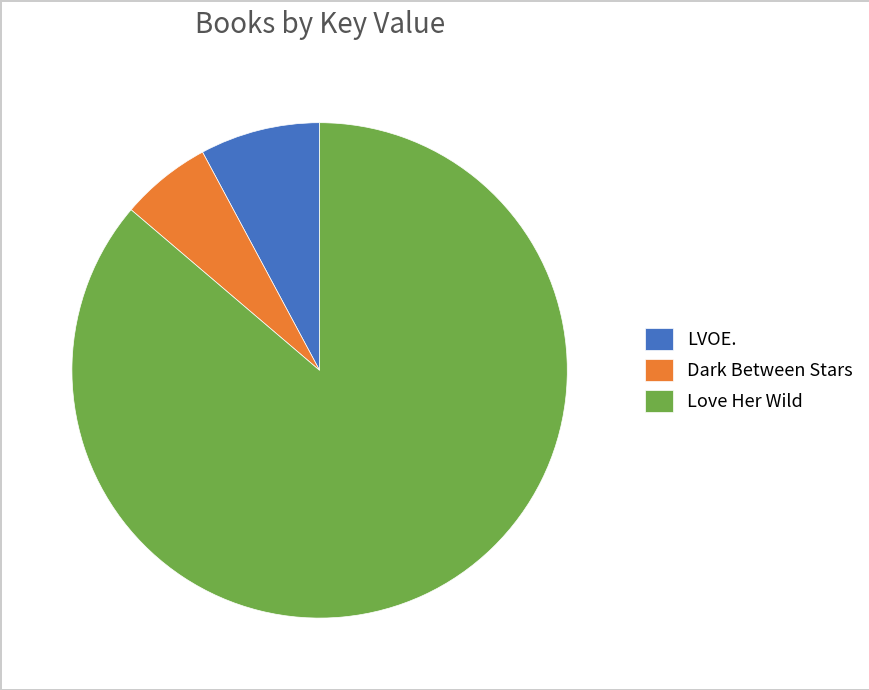

Which slice is the smallest?

Dark Between Stars